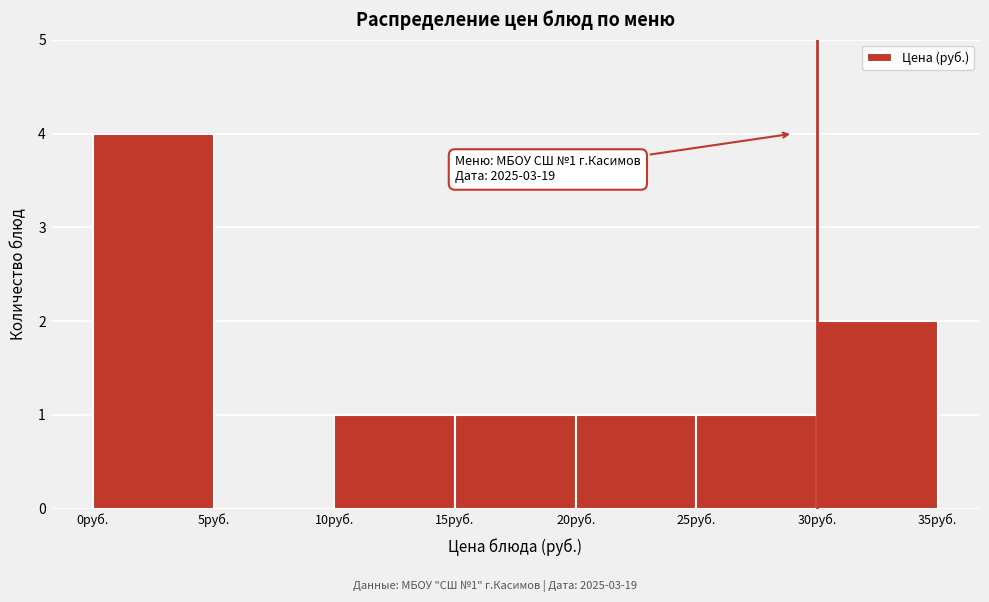

Which range on the x-axis has the tallest bar?

0 to 5